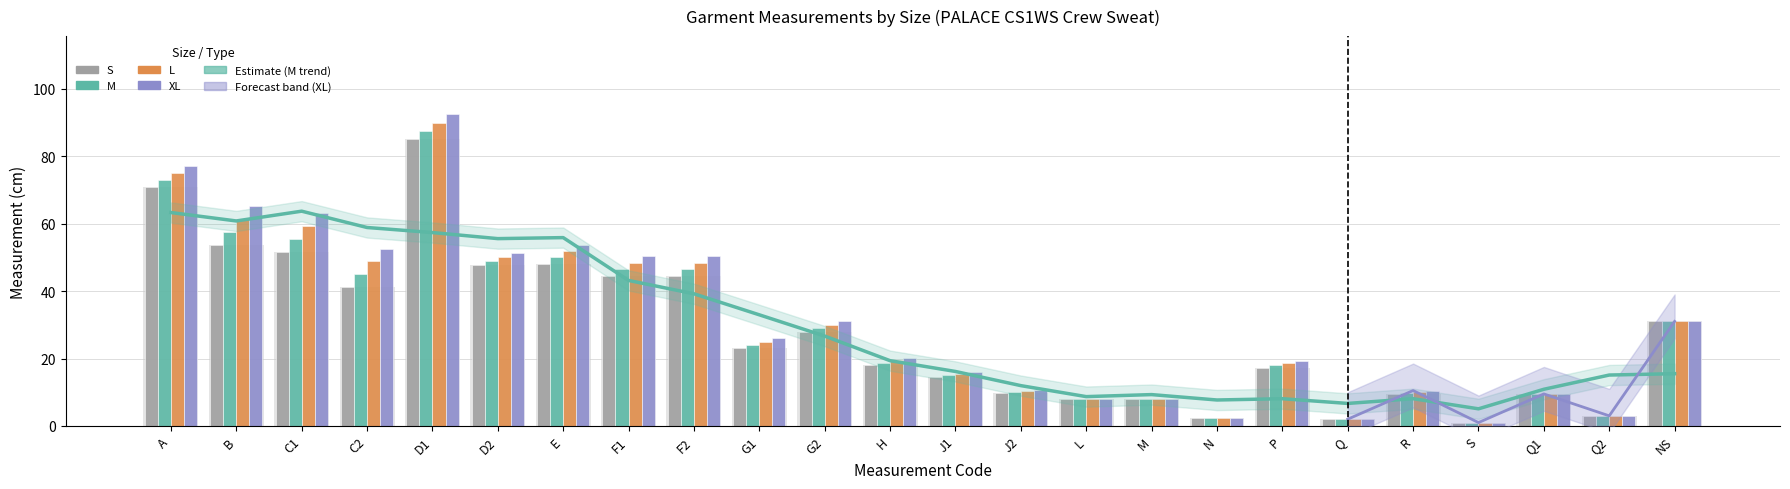

Where is L nearest to the value 45?

F1